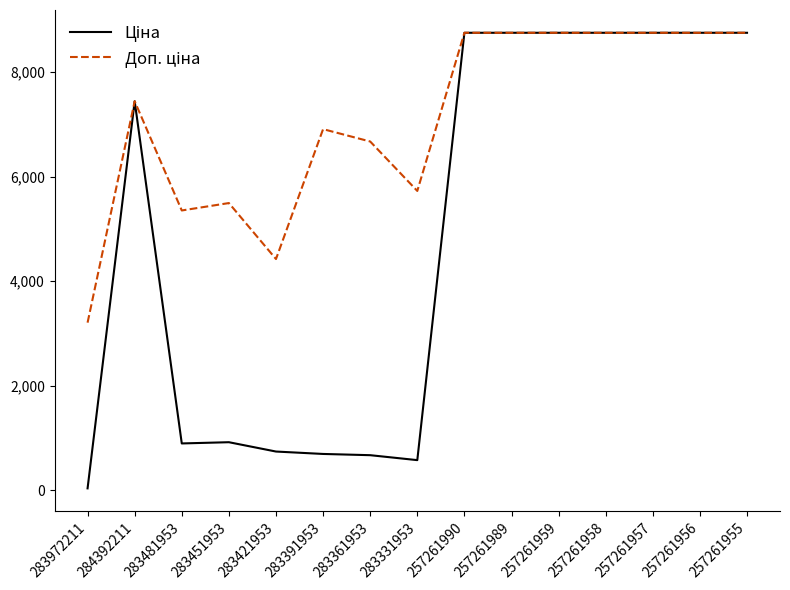

What is the total value across all series at 283481953?

6245.3